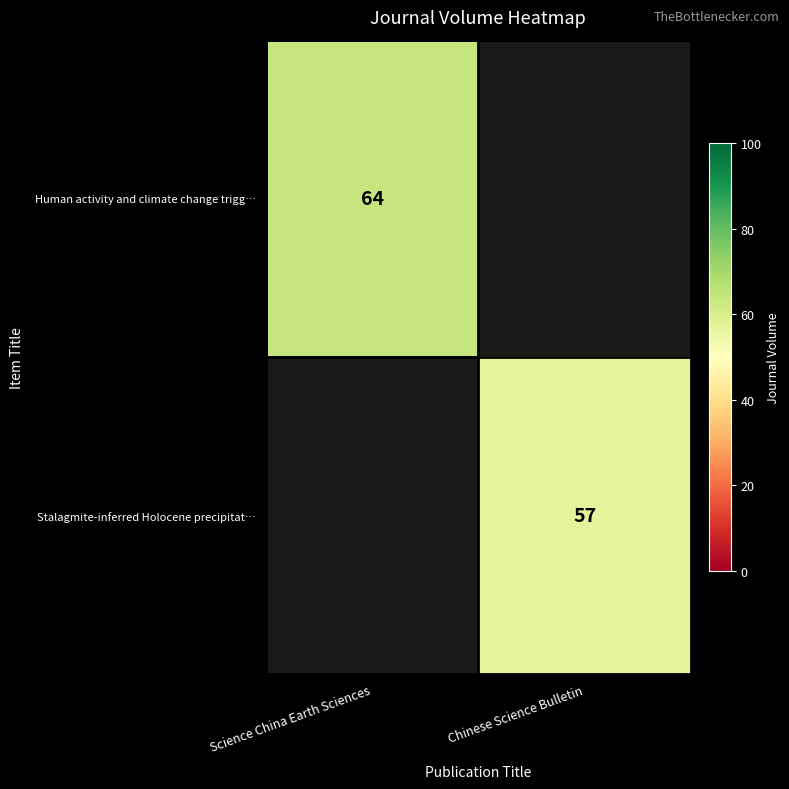

What is the greatest value displayed?

64.0